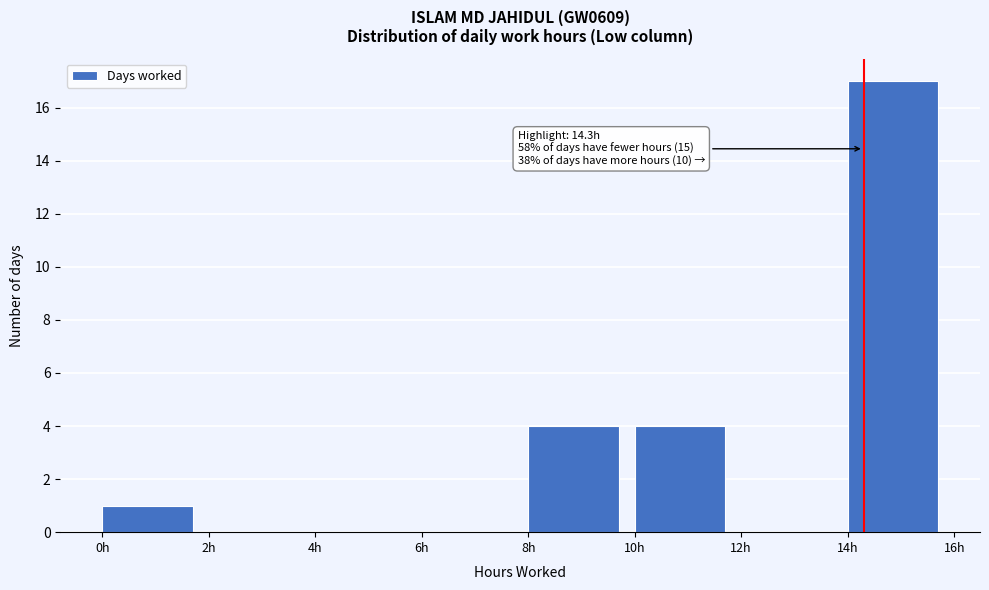

Over which range of the x-axis is the bar tallest?

14 to 16